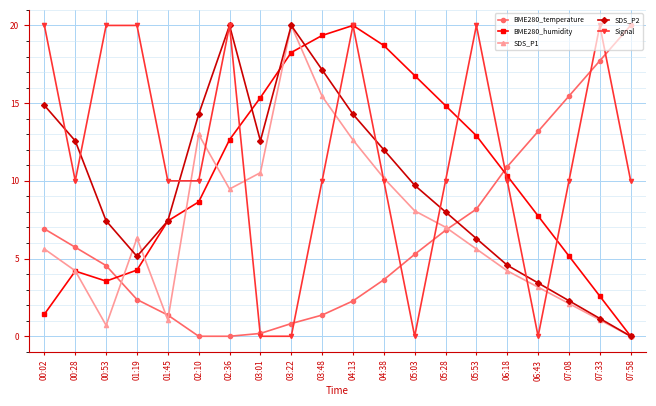

Is this an area chart (filled region under the line)?

No